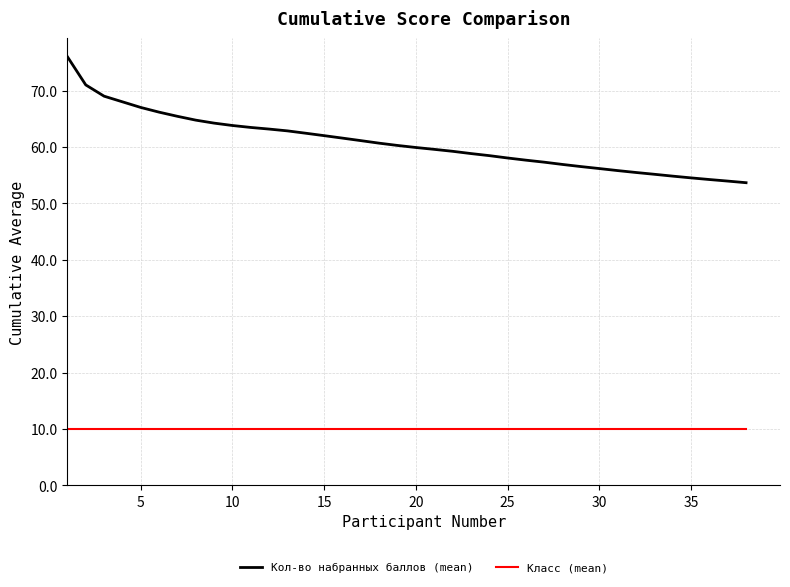

List the series in order of their peak value, lowest first.

Класс (mean), Кол-во набранных баллов (mean)